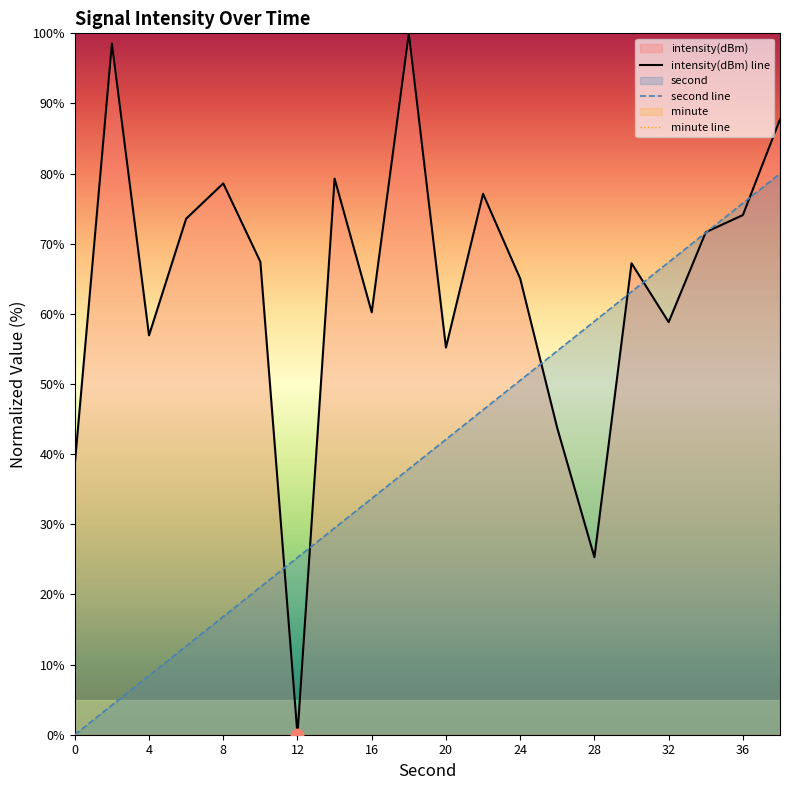

Is the value of intensity(dBm) at 20 greater than the value of second at 12?

Yes